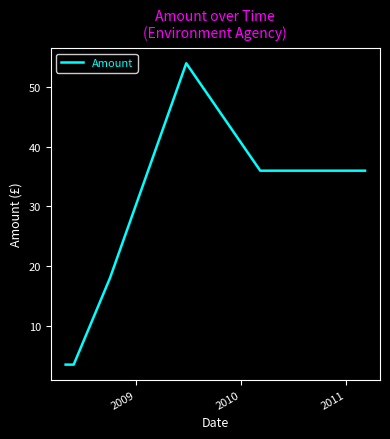

What is the value of the 8th point from the left?

54.0